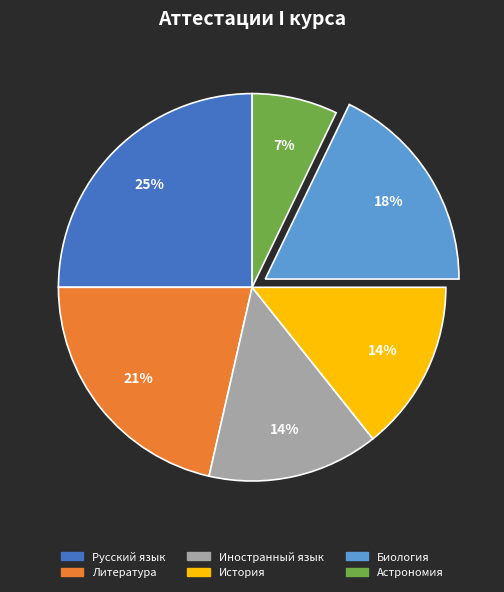

To the nearest percent, what percentage of the pie is Литература?

21%